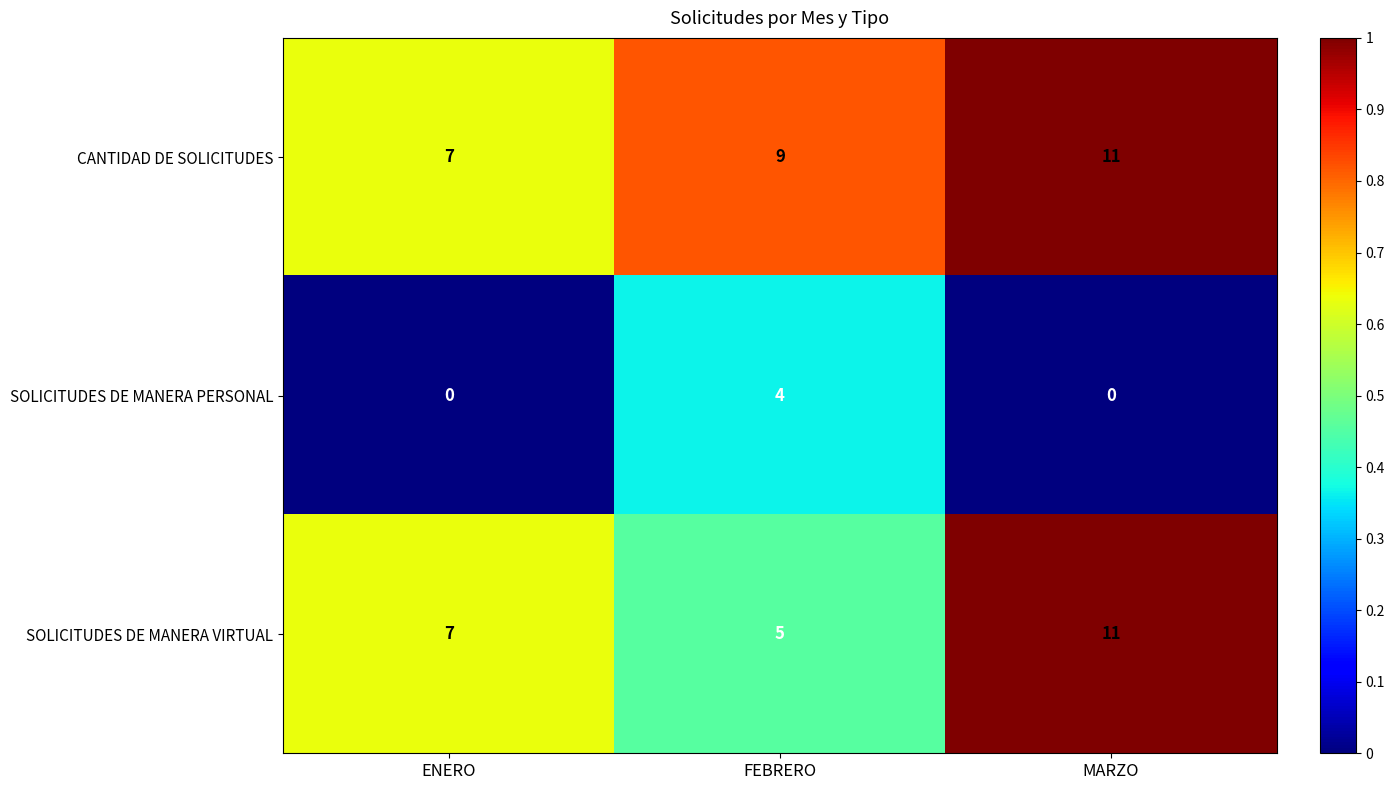

The SOLICITUDES DE MANERA VIRTUAL series shows 12 at ENERO. True or false?

False